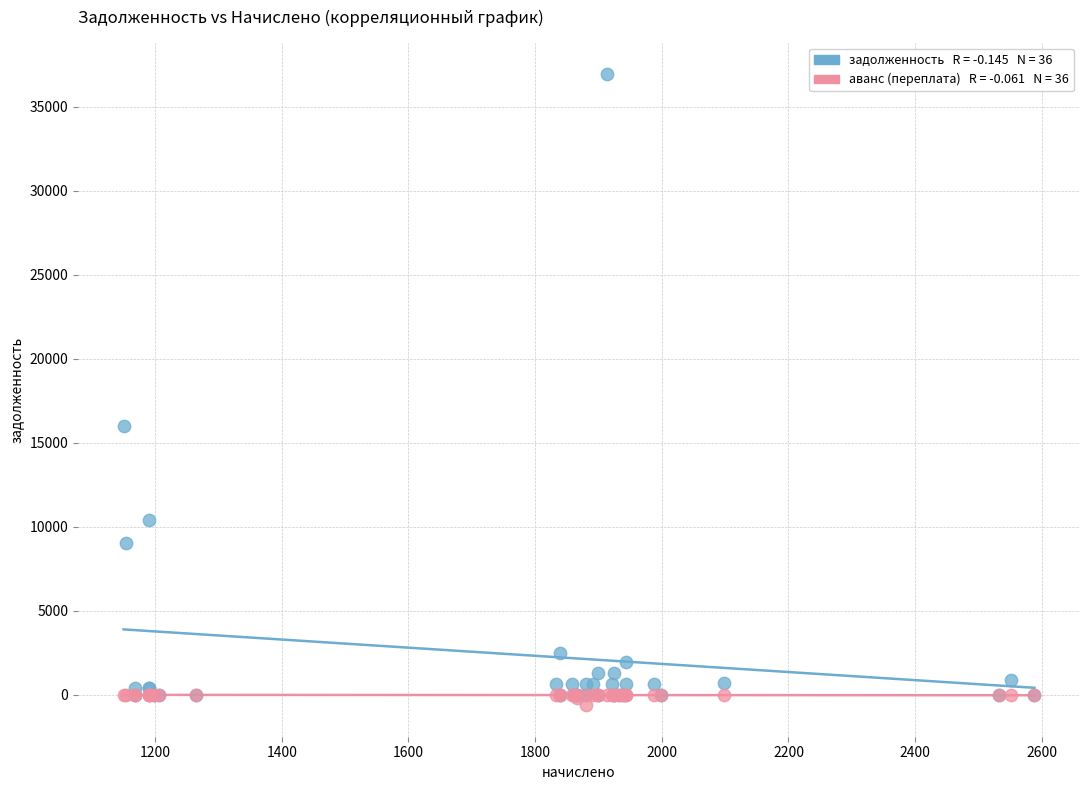

Across all series, what Y value is closest to 18150?

15973.8